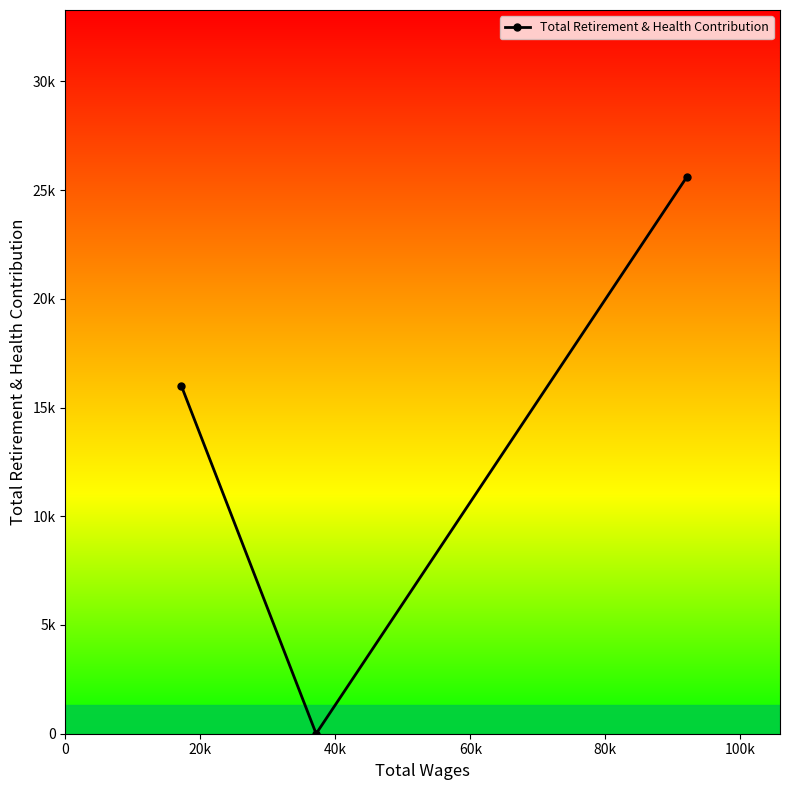

Is this an area chart (filled region under the line)?

No